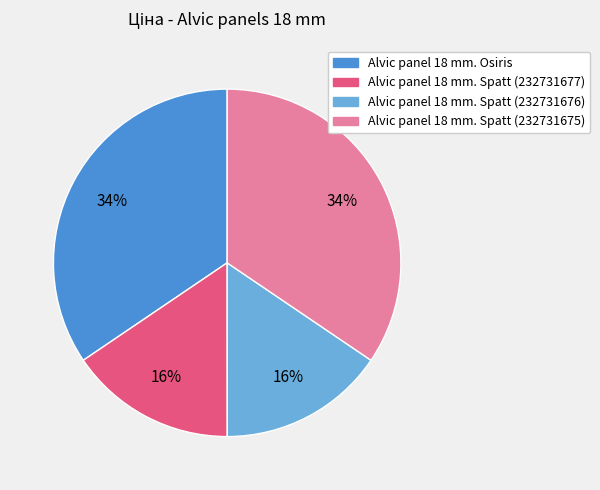

True or false: Alvic panel 18 mm. Spatt (232731677) accounts for 16% of the total.

True